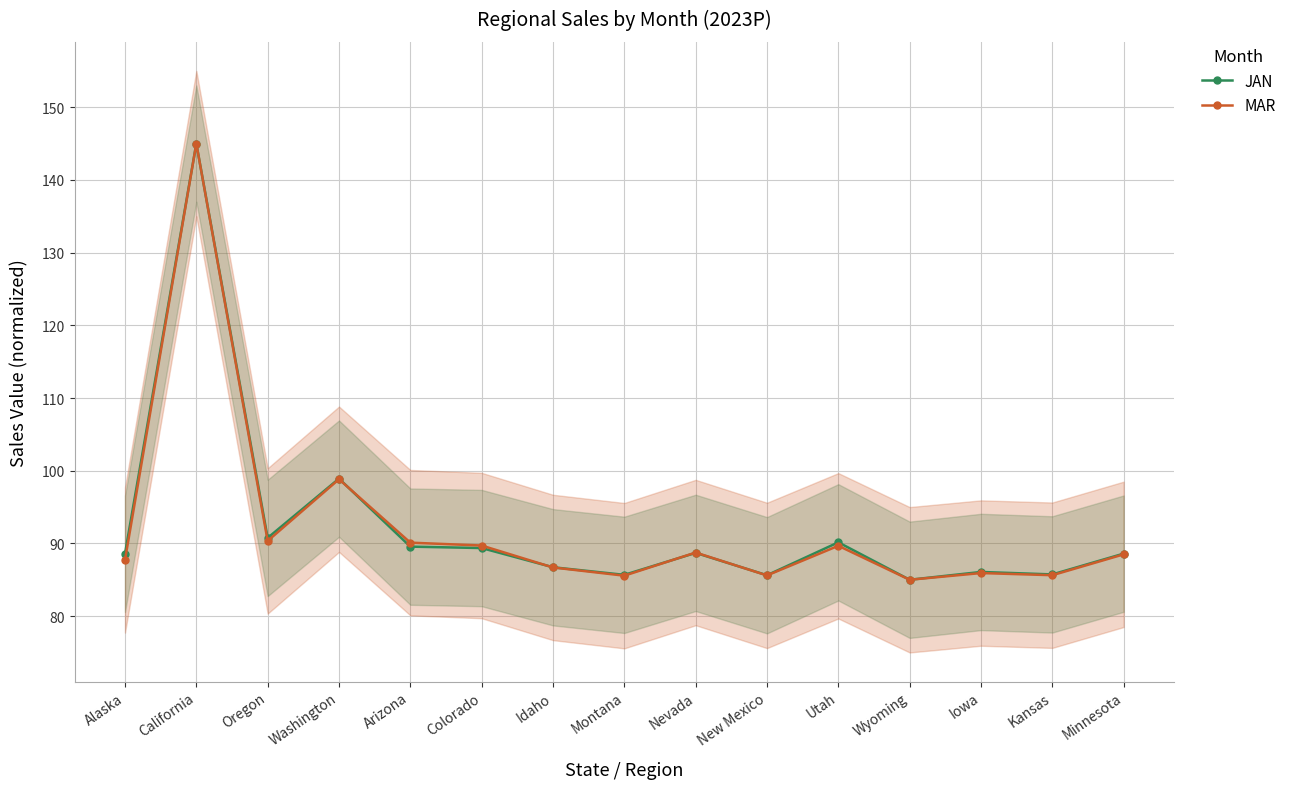

At which label does JAN first exceed 88?

Alaska